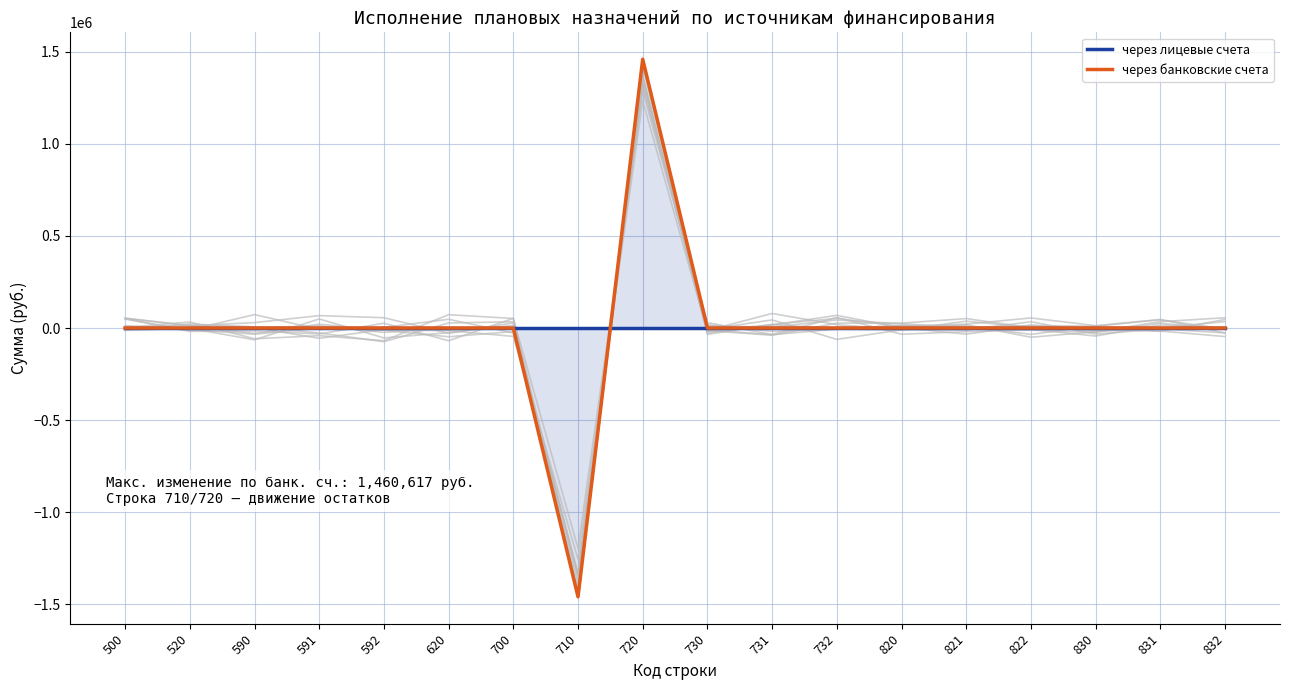

True or false: через лицевые счета has more than 1 interior local peaks.

False